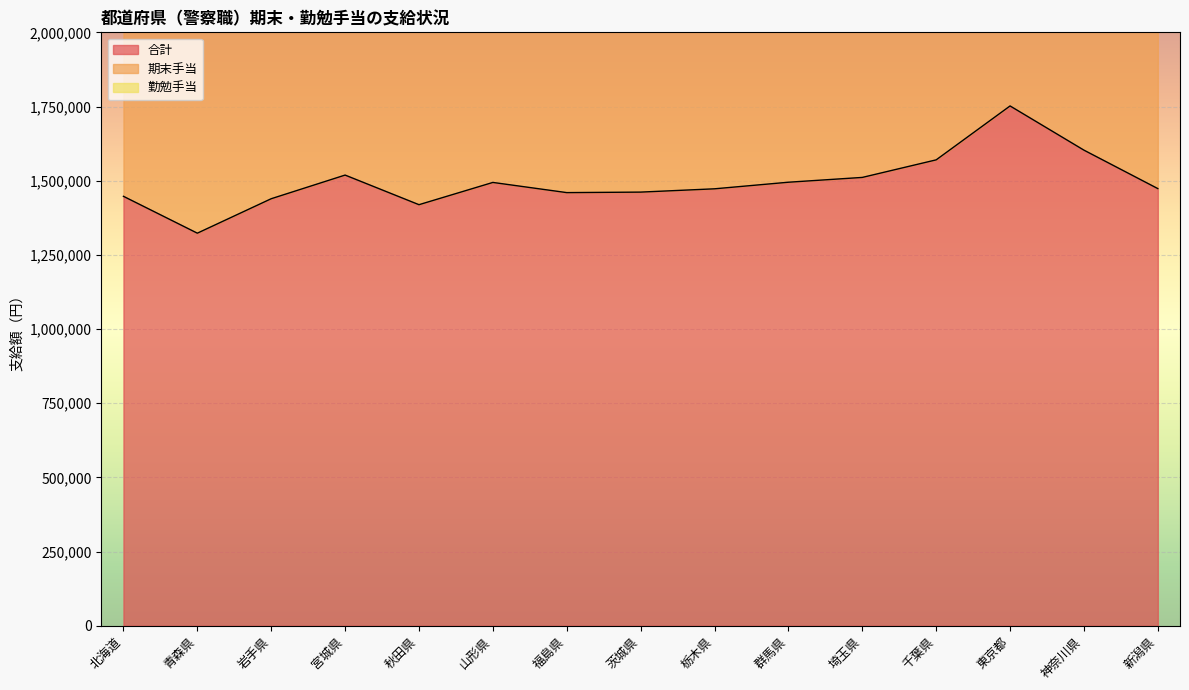

How many data points does each series have?

15